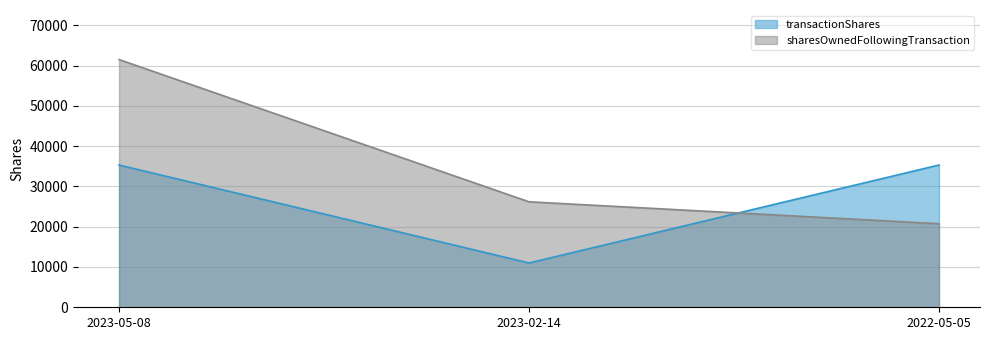

What is the sum of the sharesOwnedFollowingTransaction values at 2023-02-14 and 2023-05-08?

87670